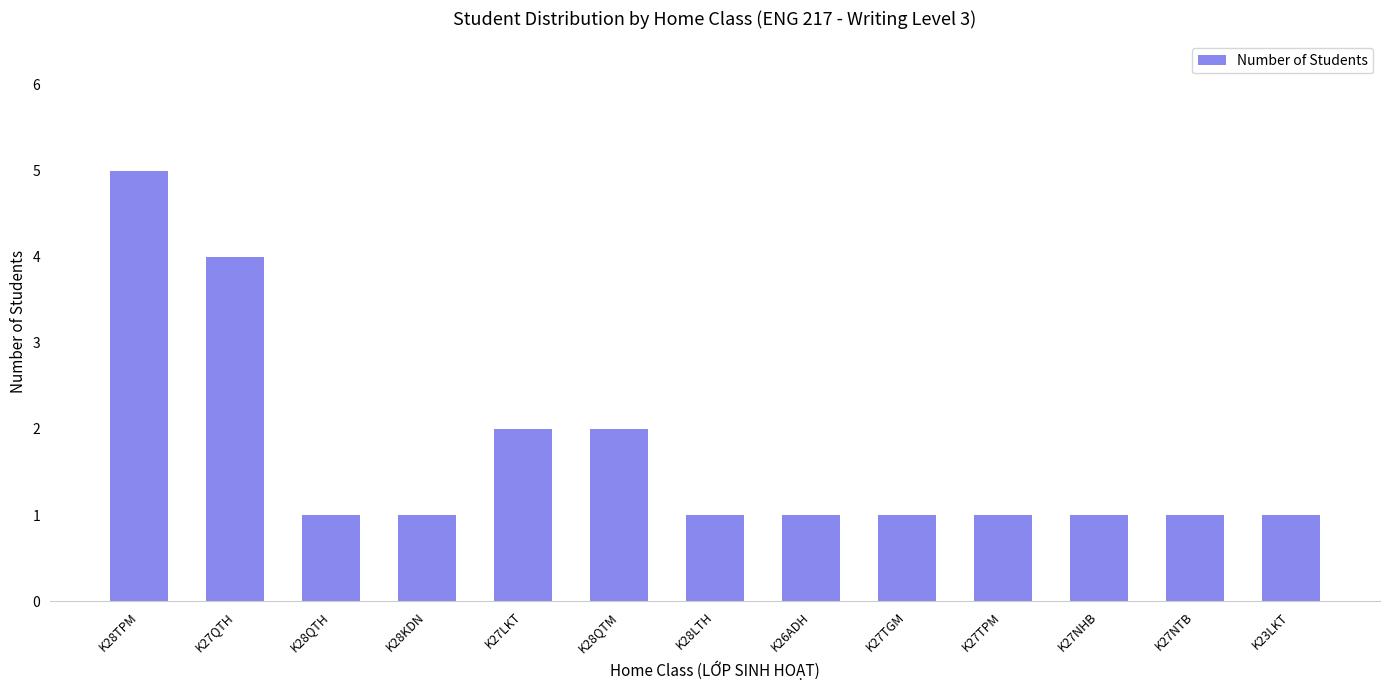

Count the number of categories in the chart.

13